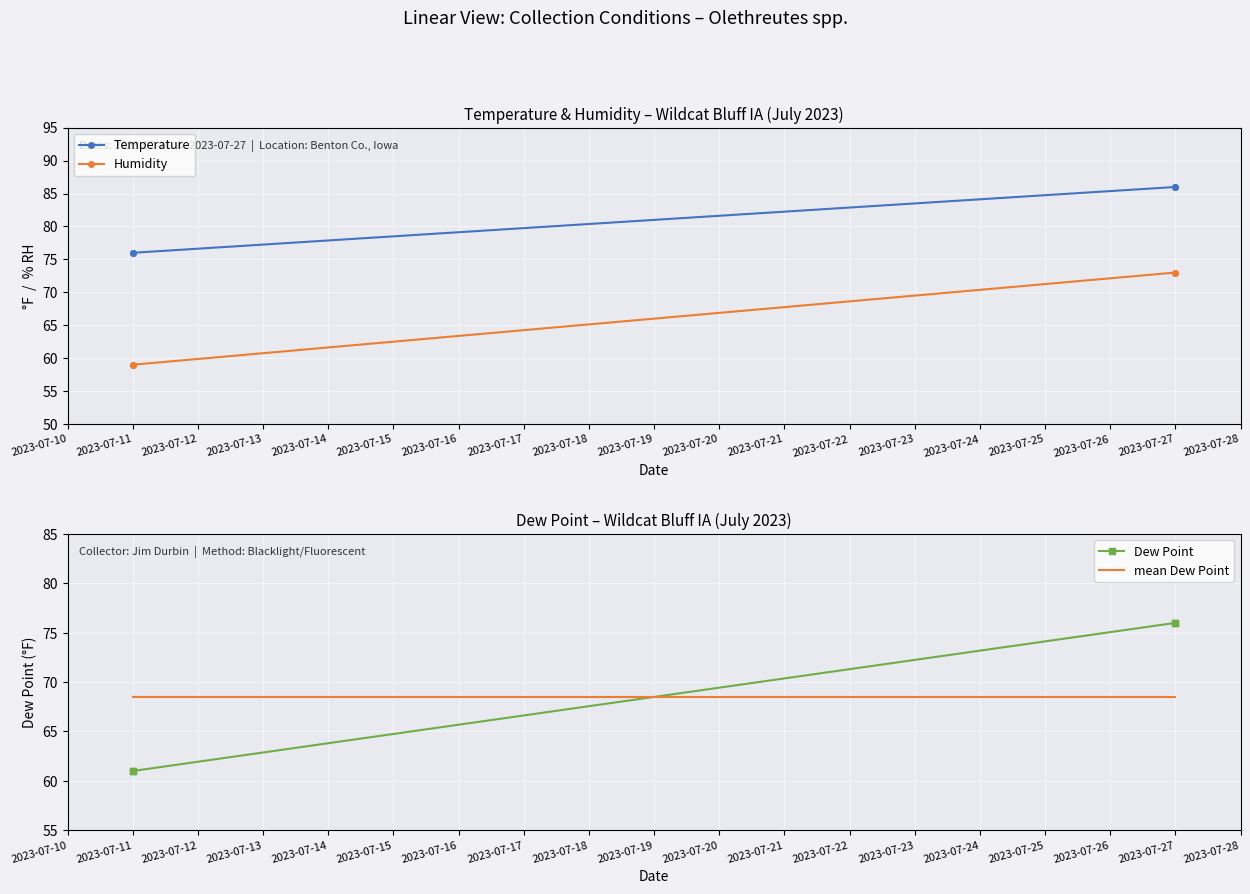

What is the smallest value displayed?

59.0